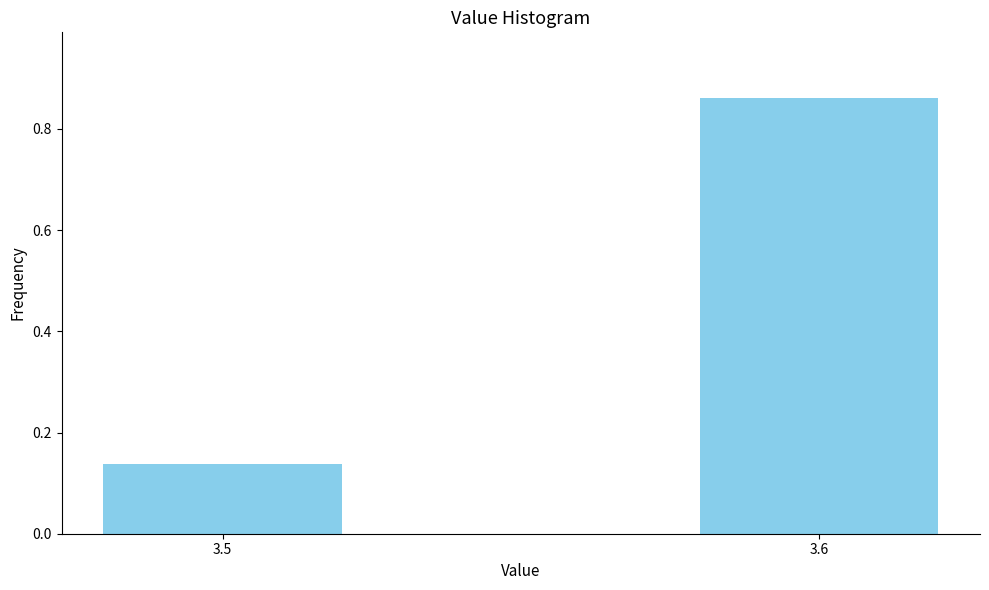

At which label is the value closest to 0?

3.5